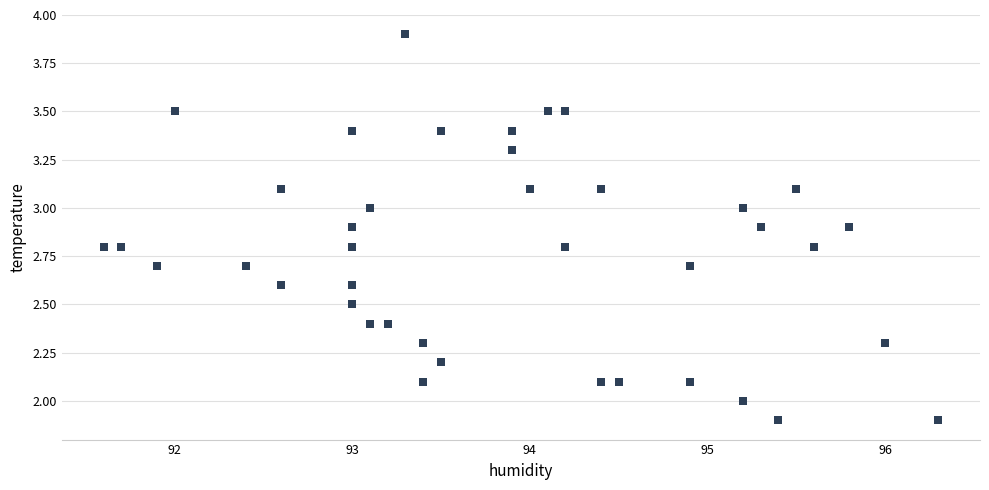

What is the range of X values (max minus min)?

4.7